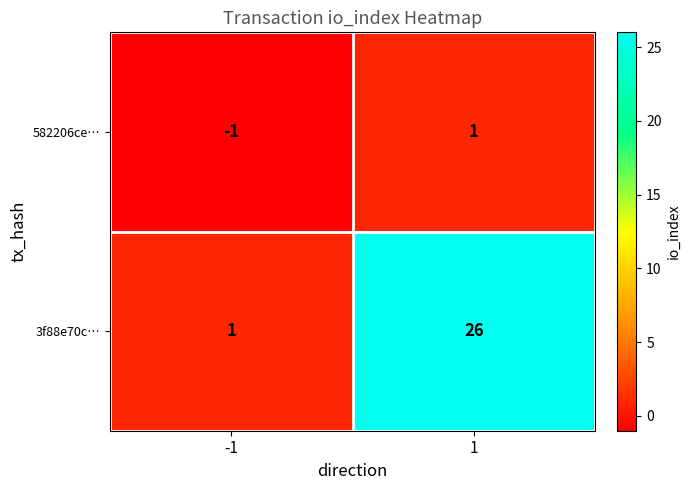

True or false: 582206ce… has a value of 0 at -1.

False